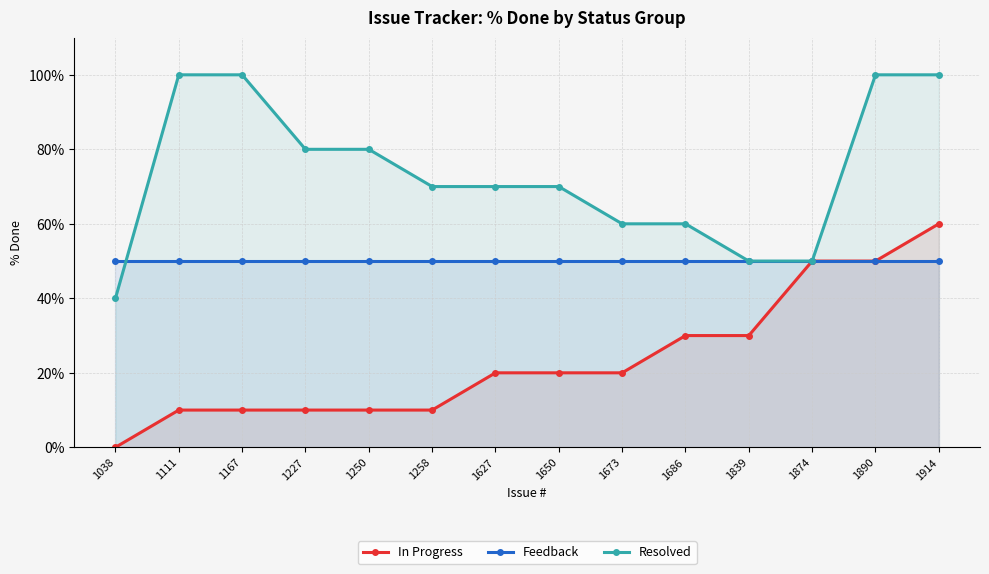

True or false: Resolved and In Progress intersect in this chart.

False